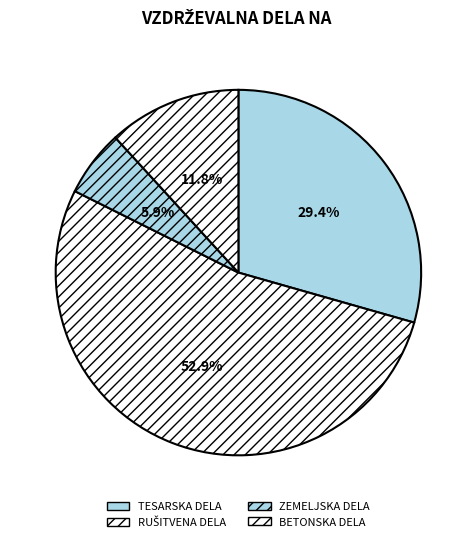

How many slices are in this pie chart?

4